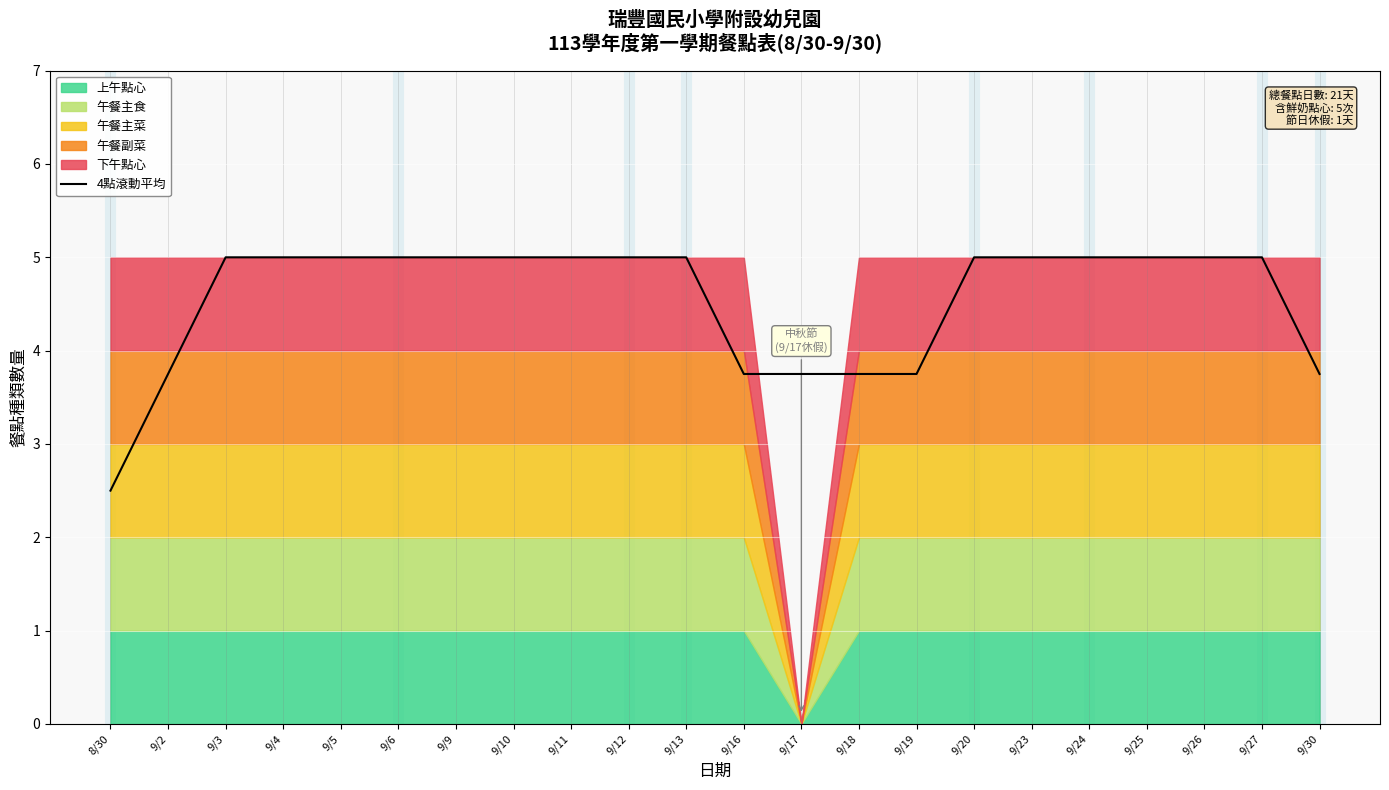

The chart shows a value of 5.0 at 9/24. True or false?

True